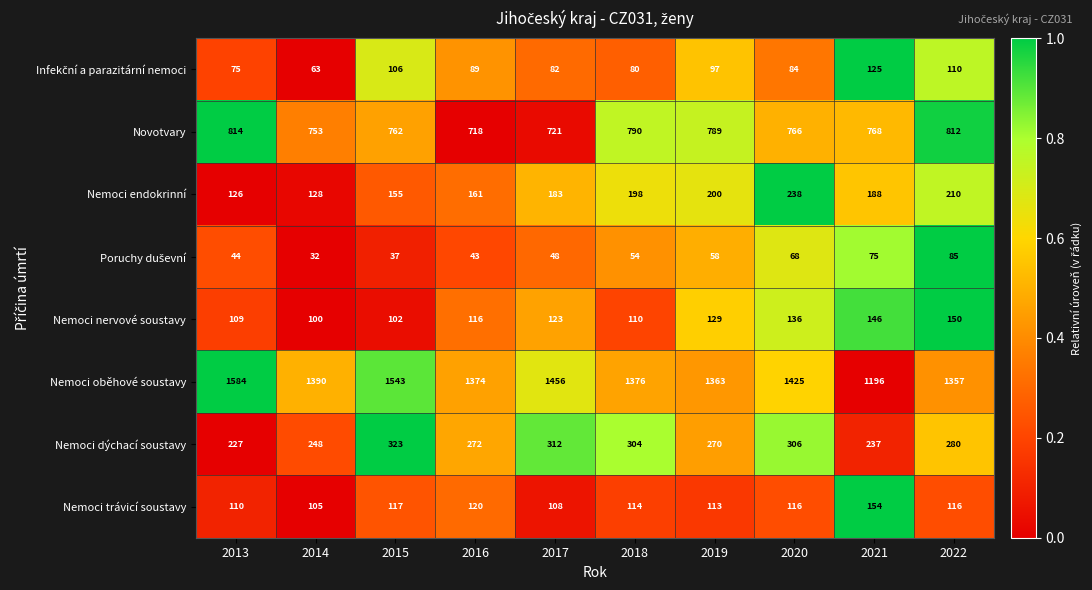

Rank the categories by Novotvary value from lowest to highest.

2016, 2017, 2014, 2015, 2020, 2021, 2019, 2018, 2022, 2013